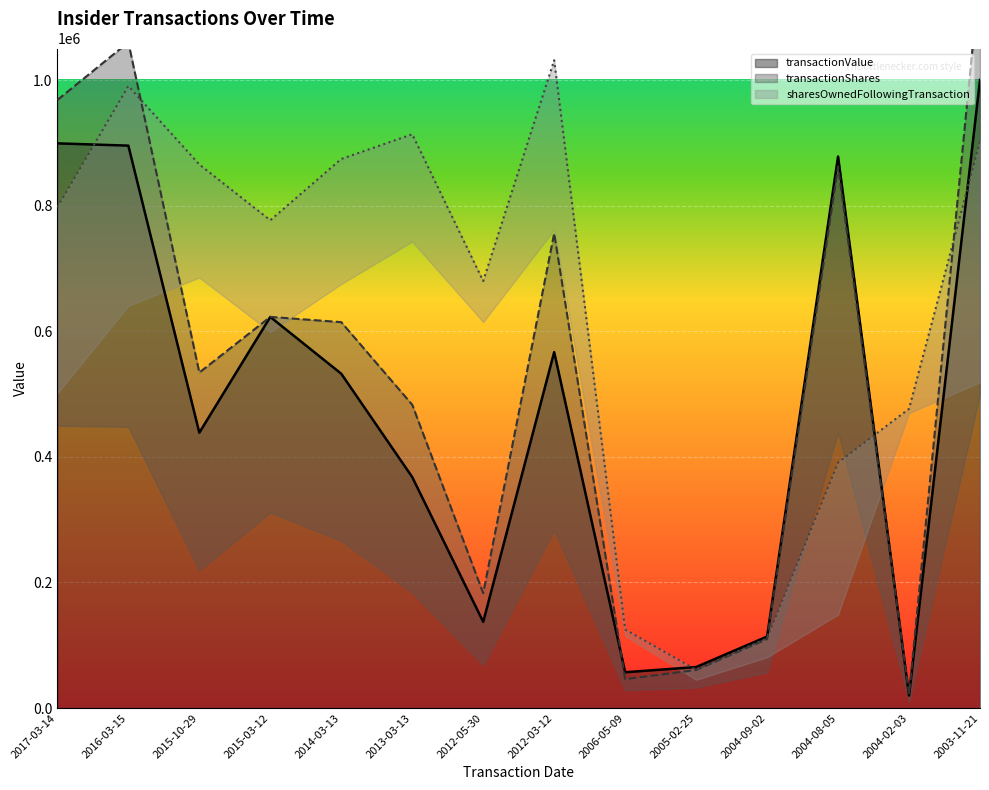

How many interior local valleys does the transactionValue series have?

4